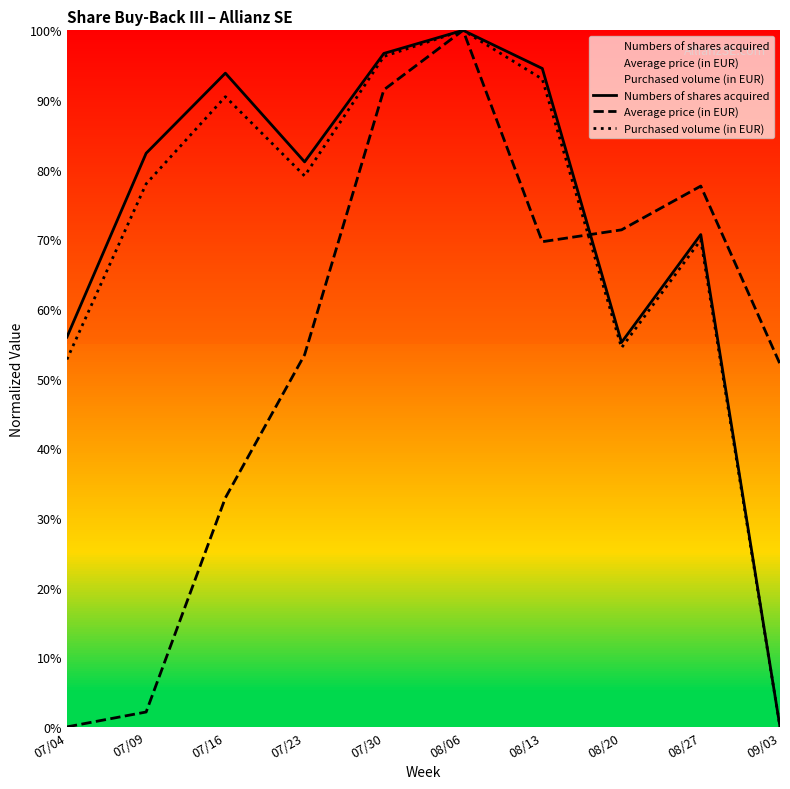

What is the value of the Numbers of shares acquired point at the 1st from the left?

56.0